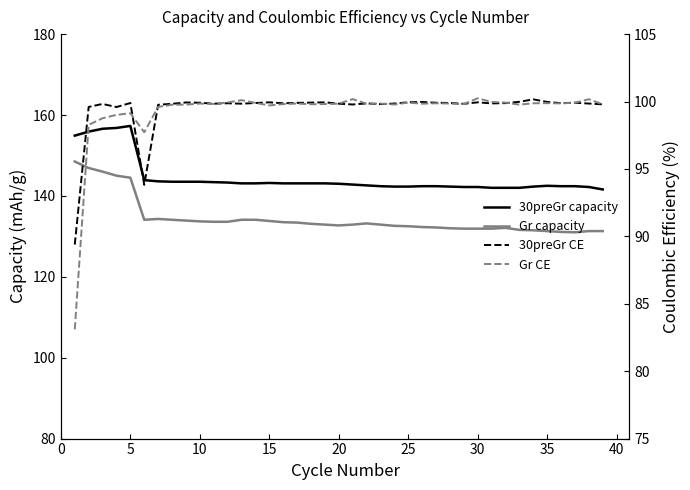

Is this an area chart (filled region under the line)?

No